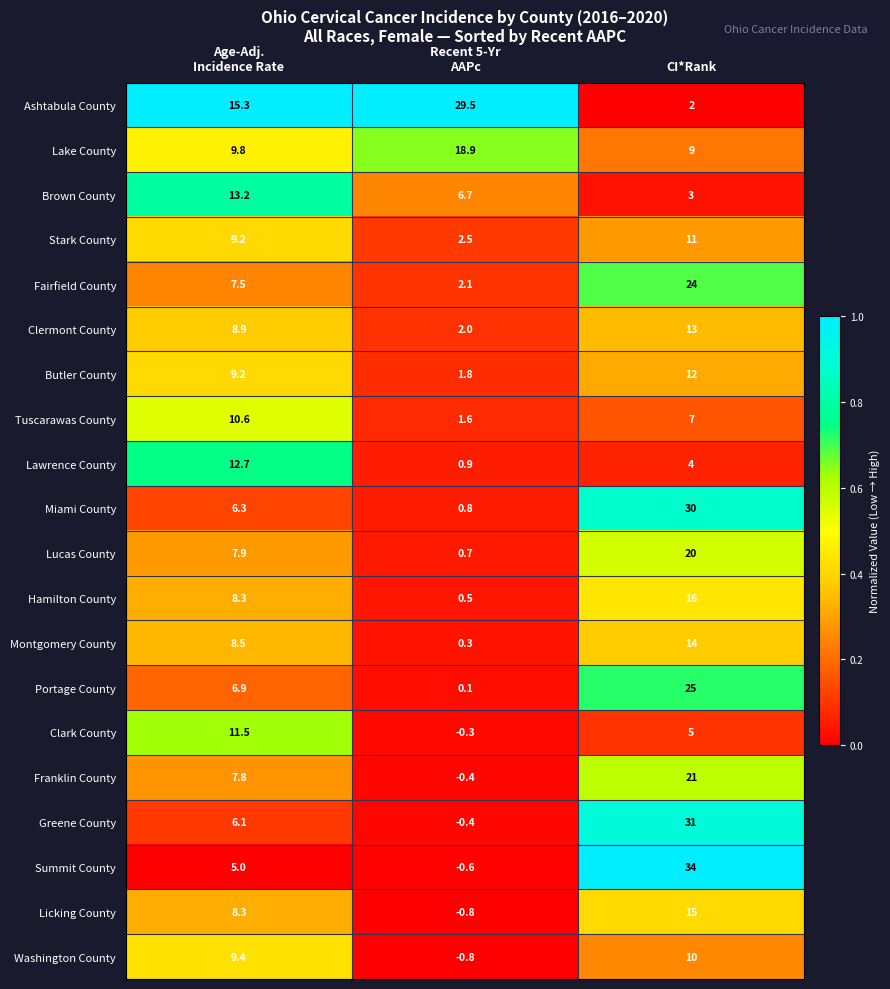

At CI*Rank, list the series in order from smallest to largest.

Ashtabula County, Brown County, Lawrence County, Clark County, Tuscarawas County, Lake County, Washington County, Stark County, Butler County, Clermont County, Montgomery County, Licking County, Hamilton County, Lucas County, Franklin County, Fairfield County, Portage County, Miami County, Greene County, Summit County